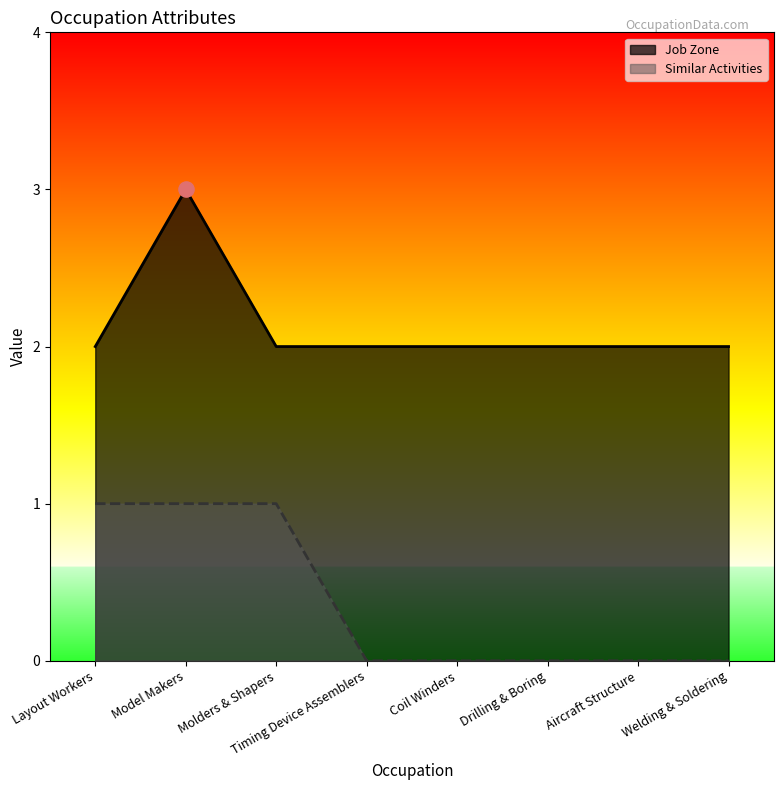

Is the value of Similar Activities at Aircraft Structure greater than the value of Job Zone at Aircraft Structure?

No